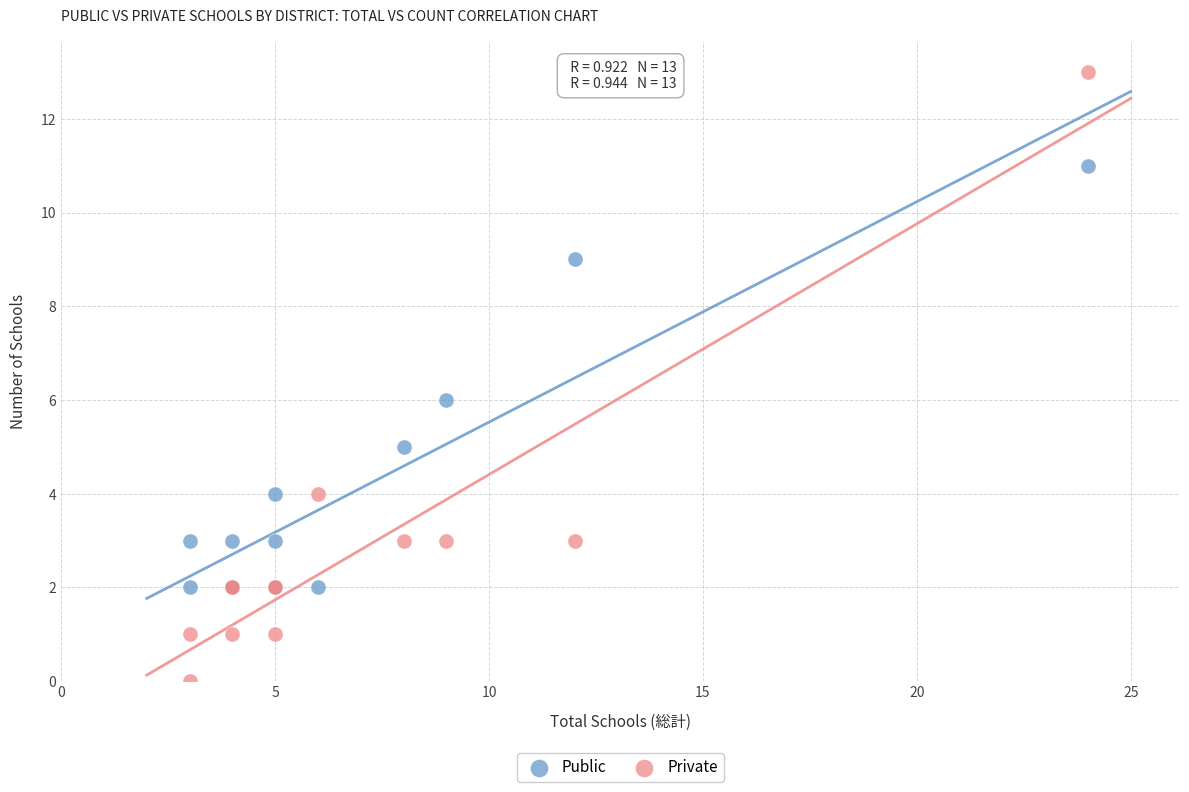

Which series contains the highest Y value?

Private